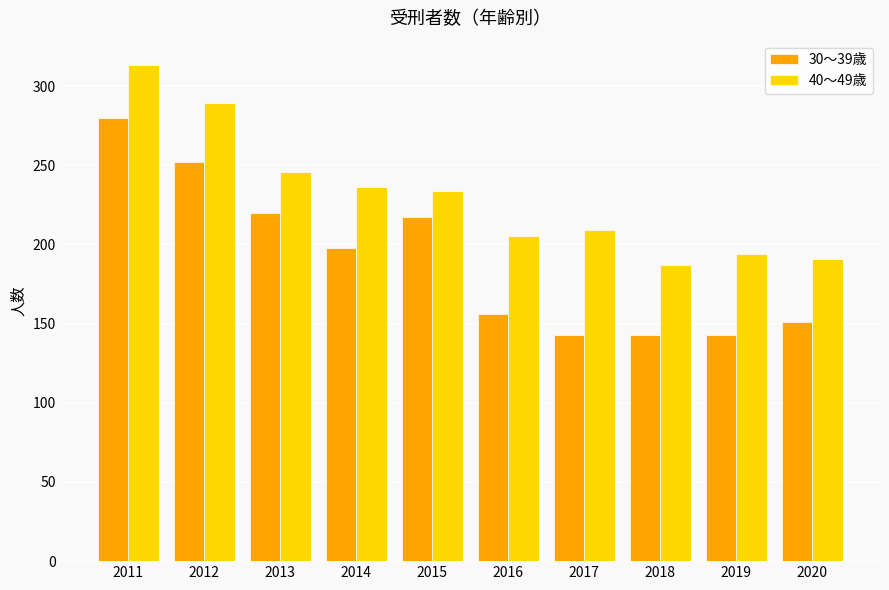

How many bars are there in total?

20